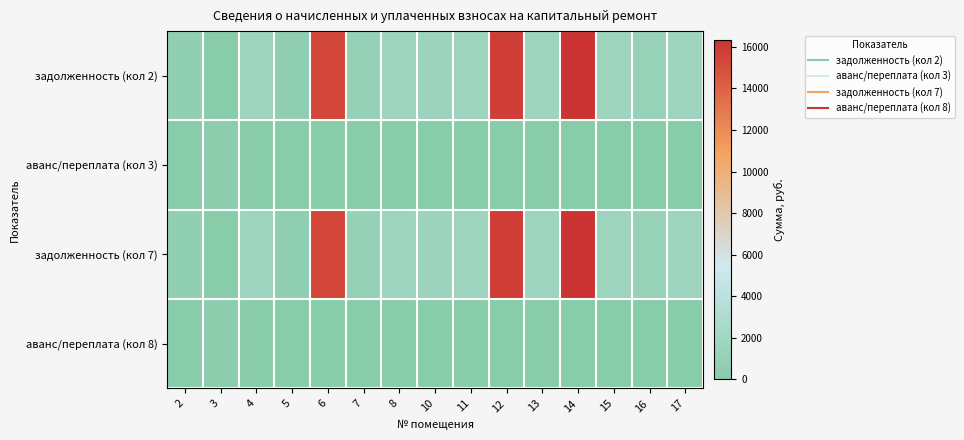

At which category does the chart reach its peak across all series?

14